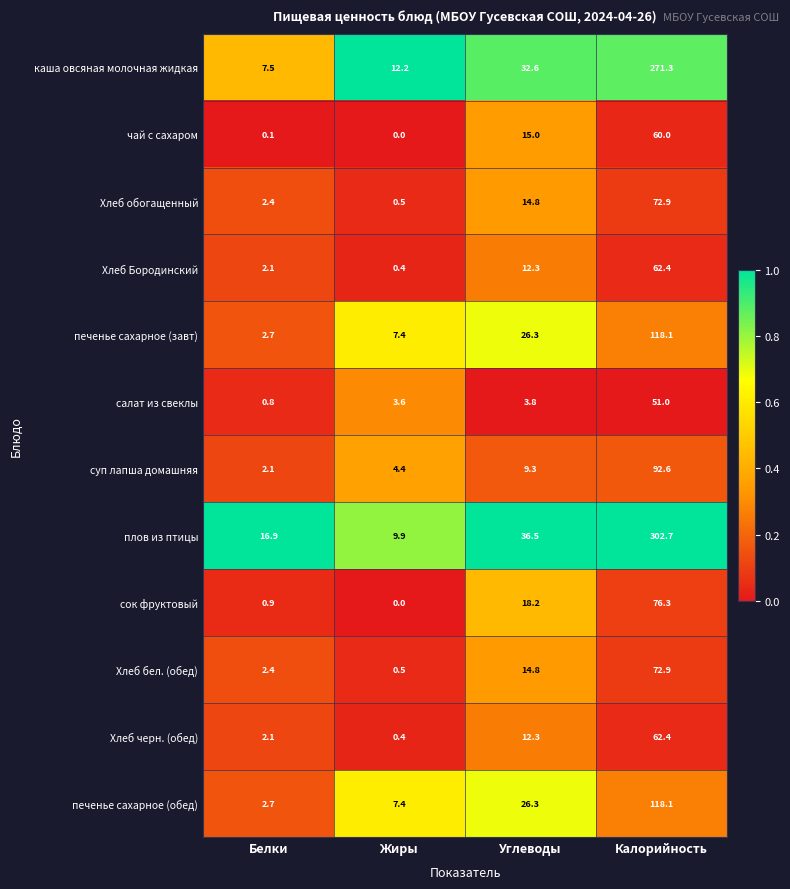

What is the total value across all series at Углеводы?

222.2